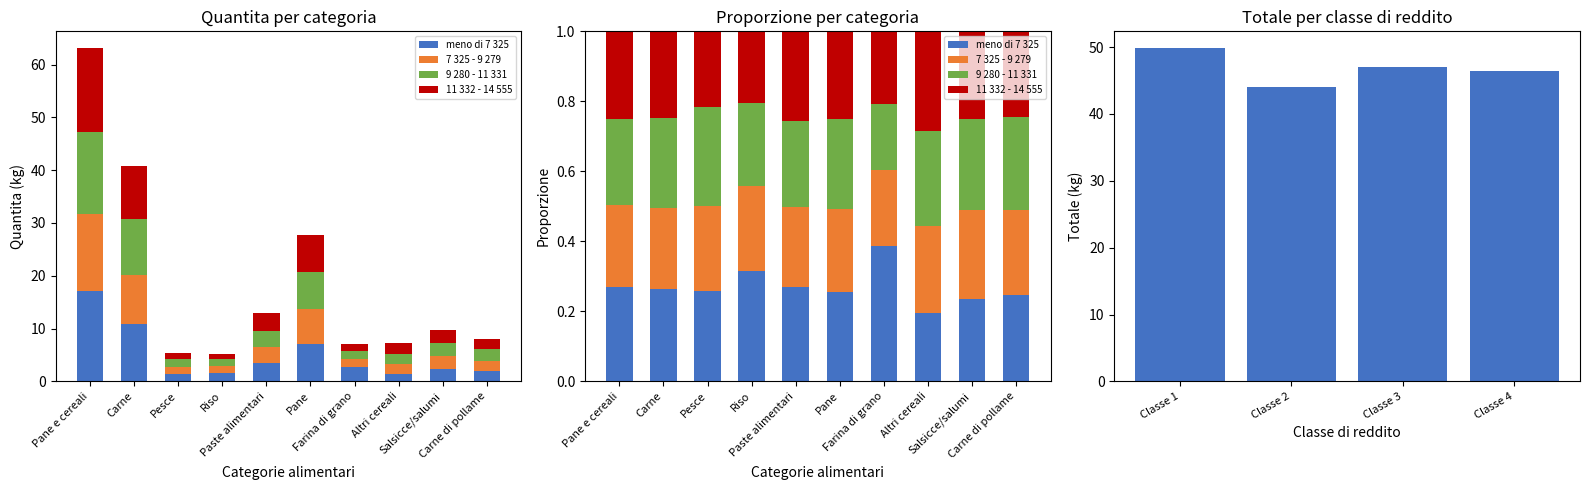

Which series has the largest range (max minus min)?

meno di 7 325